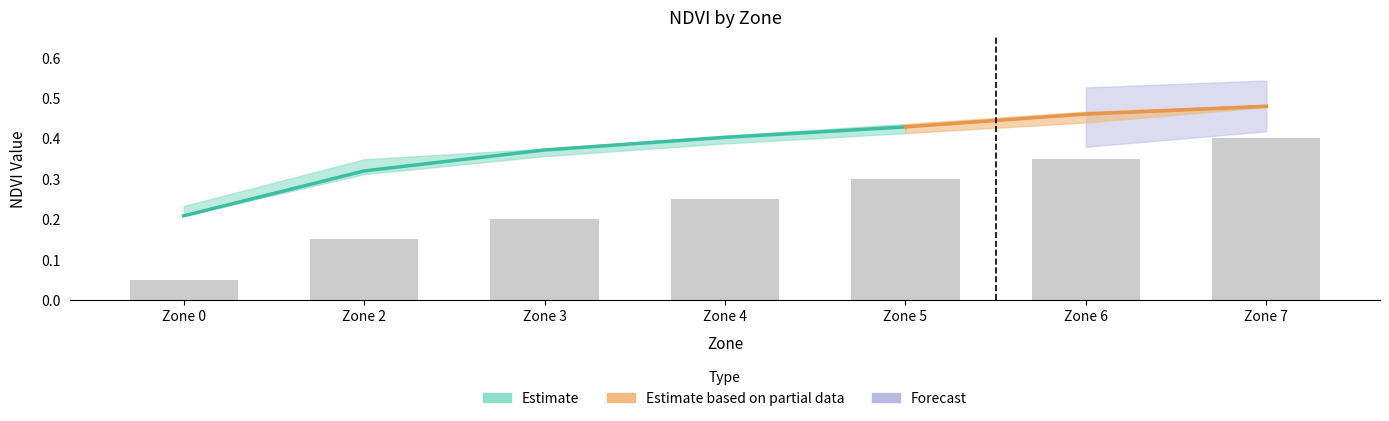

Reading left to right, transcribe all the data shown in this chart.

NDVI_mean: Zone 0=0.2	Zone 2=0.3	Zone 3=0.4	Zone 4=0.4	Zone 5=0.4	Zone 6=0.5	Zone 7=0.5
NDVI_upper: Zone 0=0.2	Zone 2=0.3	Zone 3=0.4	Zone 4=0.4	Zone 5=0.4	Zone 6=0.5	Zone 7=0.5
NDVI_lower: Zone 0=0.2	Zone 2=0.3	Zone 3=0.4	Zone 4=0.4	Zone 5=0.4	Zone 6=0.4	Zone 7=0.5
Zone_norm: Zone 0=0.0	Zone 2=0.3	Zone 3=0.4	Zone 4=0.6	Zone 5=0.7	Zone 6=0.9	Zone 7=1.0